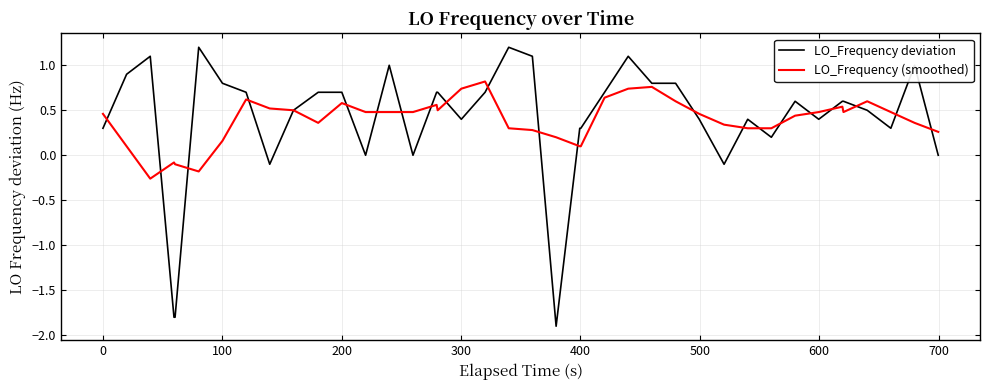

Which series has the largest range (max minus min)?

LO_Frequency deviation